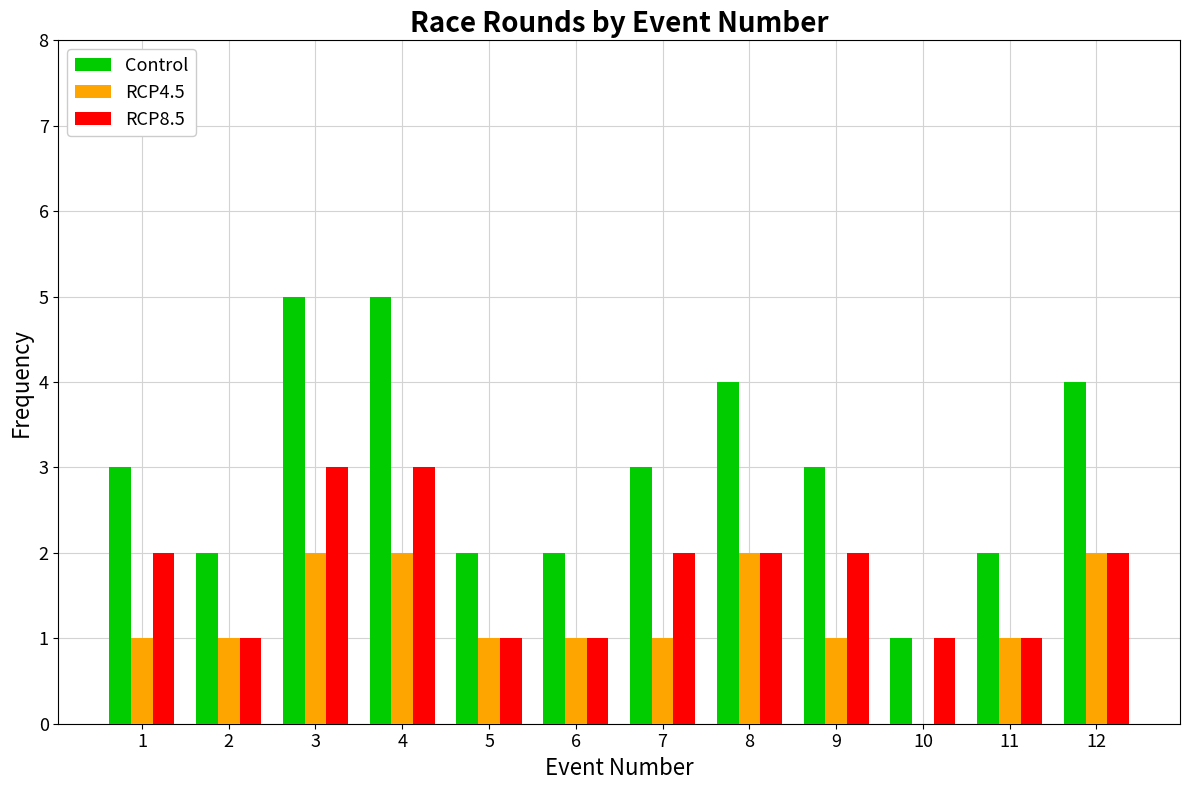

Between 5 and 8, which series saw the biggest shift?

Control